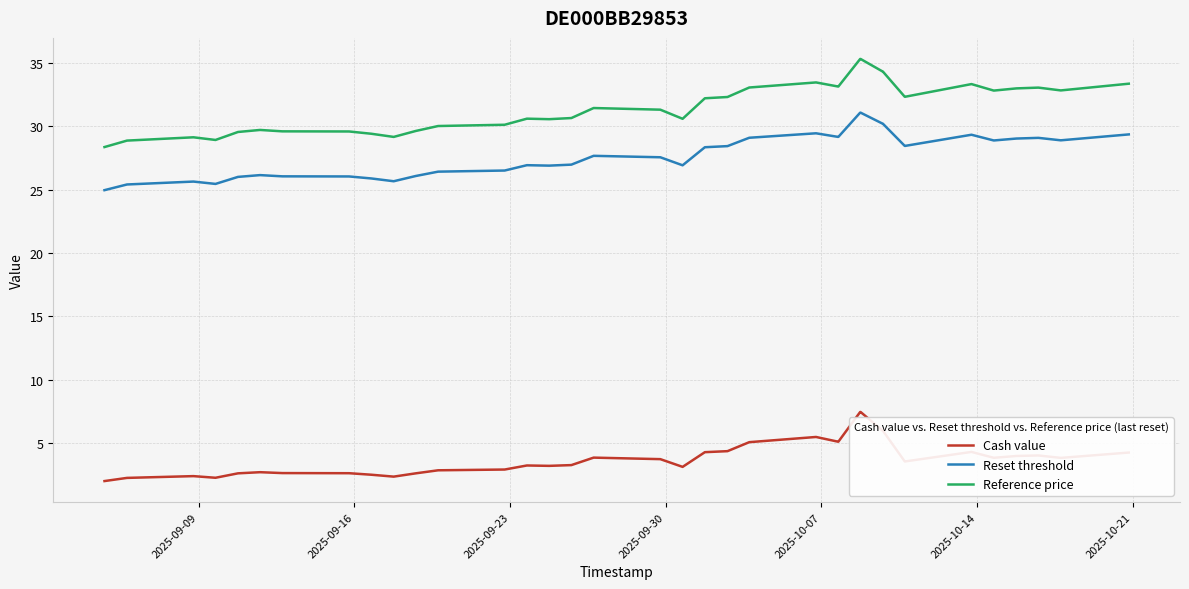

Which series has the largest total across all categories?

Reference price